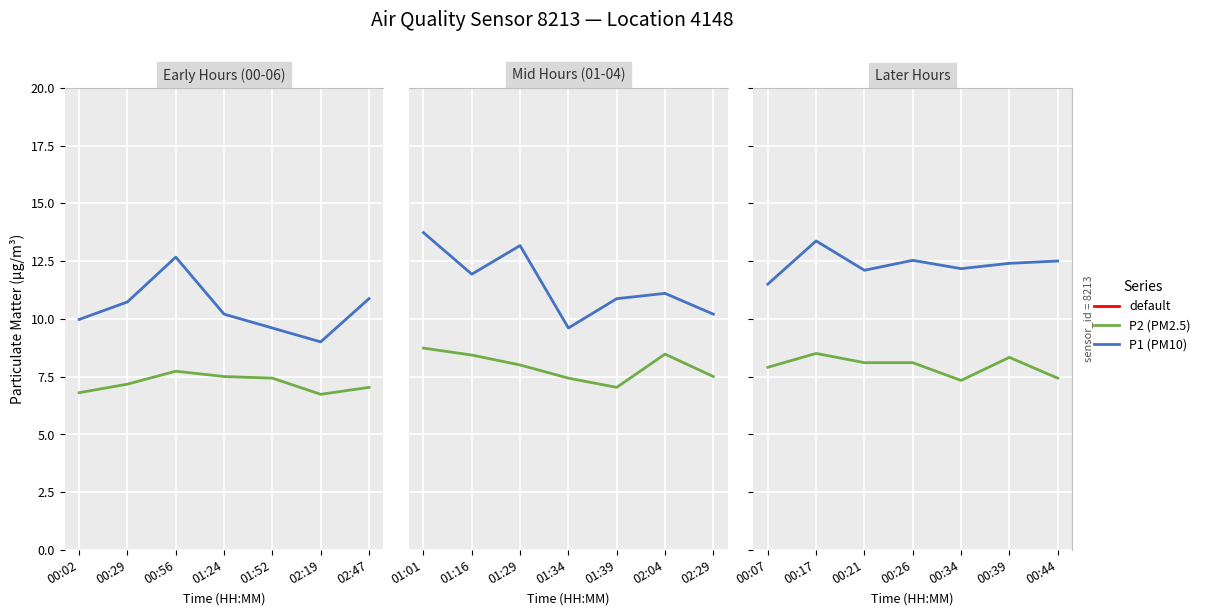

At how many categories does at least one series exceed 7?

7